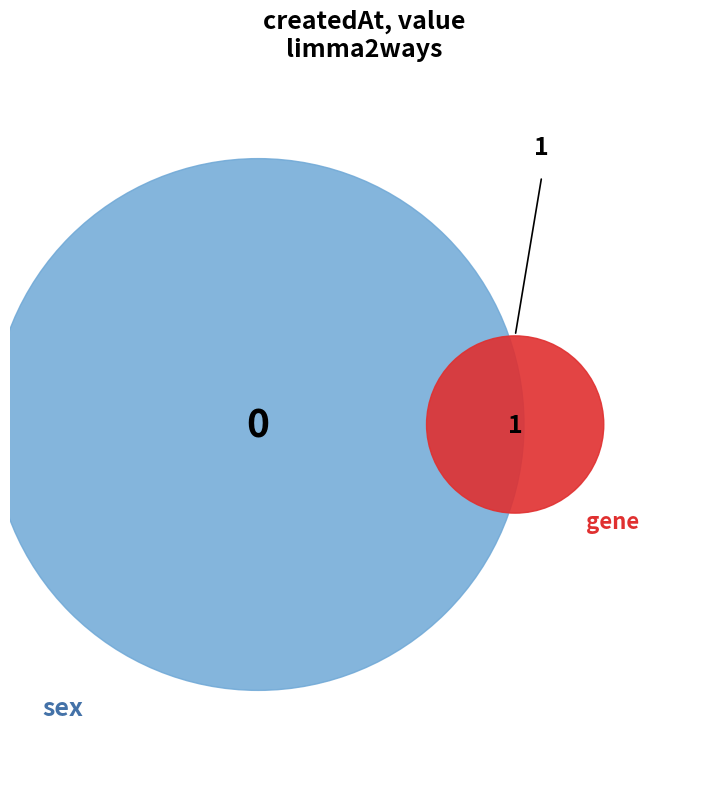

True or false: 2023-02-22T15:44:26.500Z accounts for 1% of the total.

False